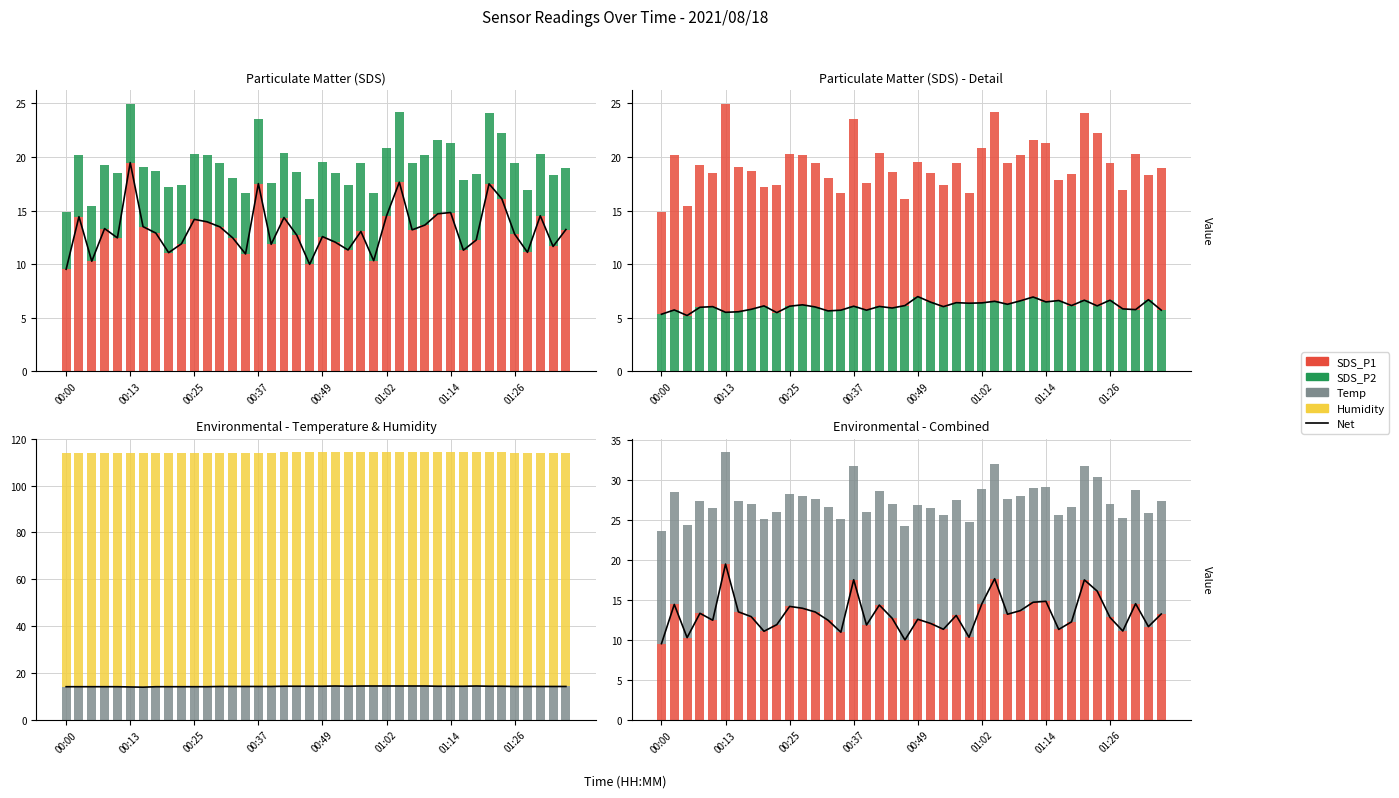

At 32, list the series in order from largest to smallest.

Humidity, Temp, Net, SDS_P1, SDS_P2